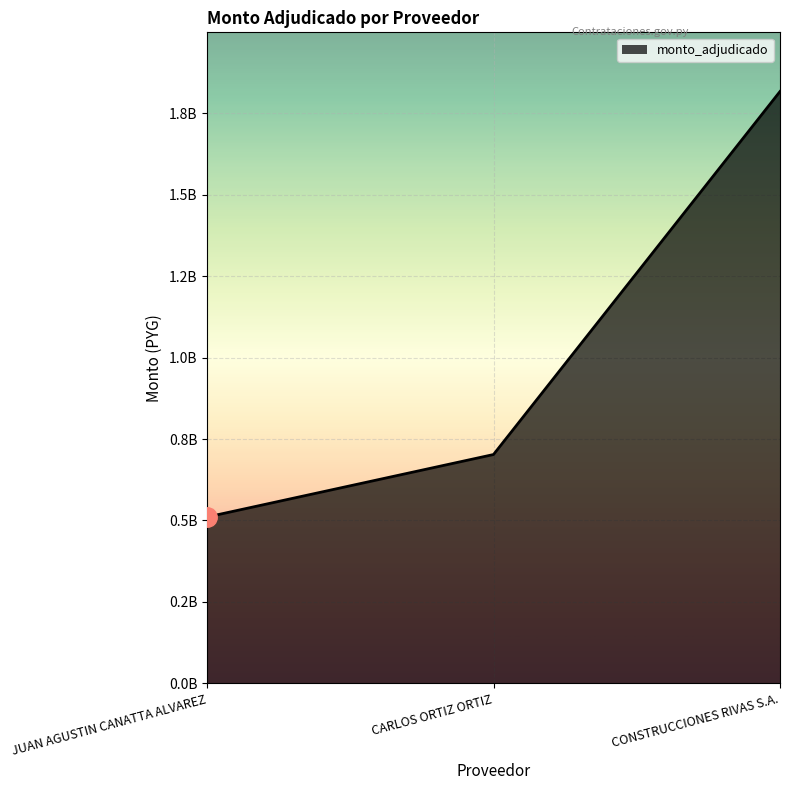

What is the average value?

1009973681